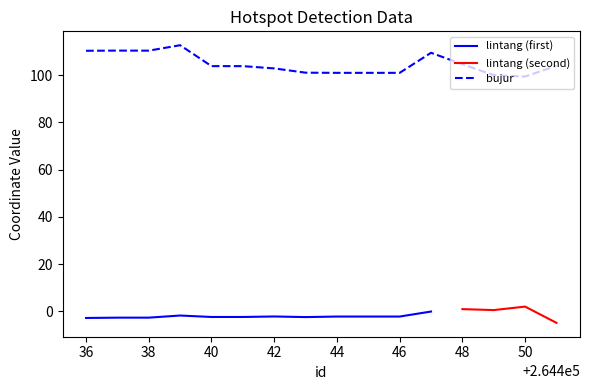

Is this an area chart (filled region under the line)?

No